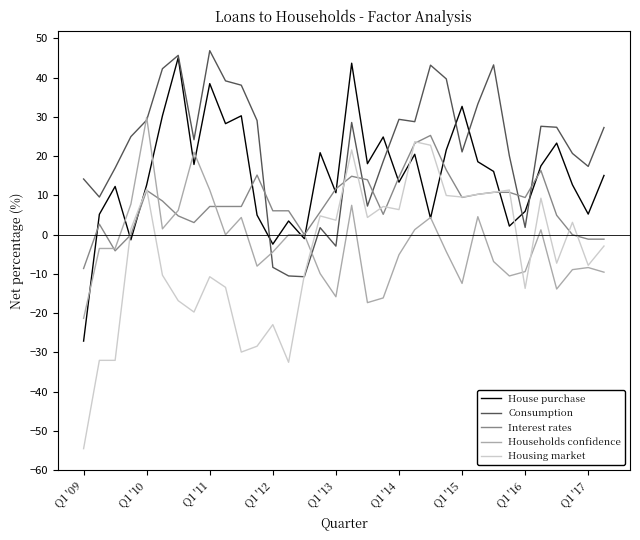

True or false: Consumption and Households confidence intersect in this chart.

True